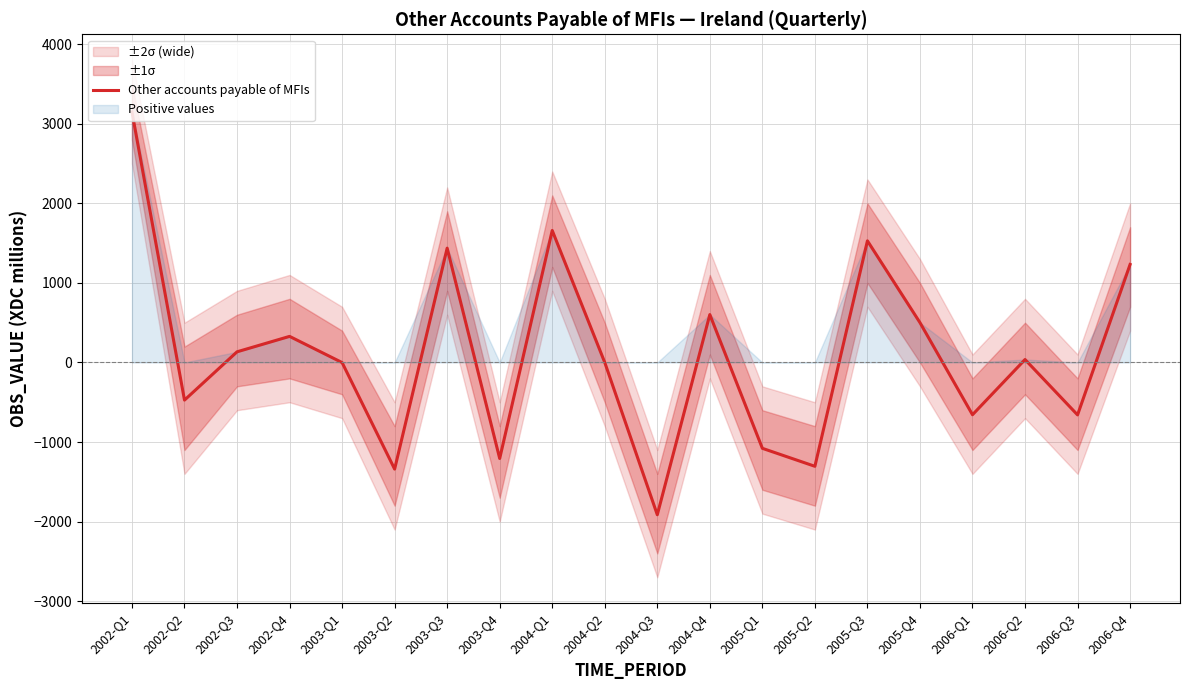

Rank the categories by value from lowest to highest.

2004-Q3, 2003-Q2, 2005-Q2, 2003-Q4, 2005-Q1, 2006-Q3, 2006-Q1, 2002-Q2, 2003-Q1, 2004-Q2, 2006-Q2, 2002-Q3, 2002-Q4, 2005-Q4, 2004-Q4, 2006-Q4, 2003-Q3, 2005-Q3, 2004-Q1, 2002-Q1